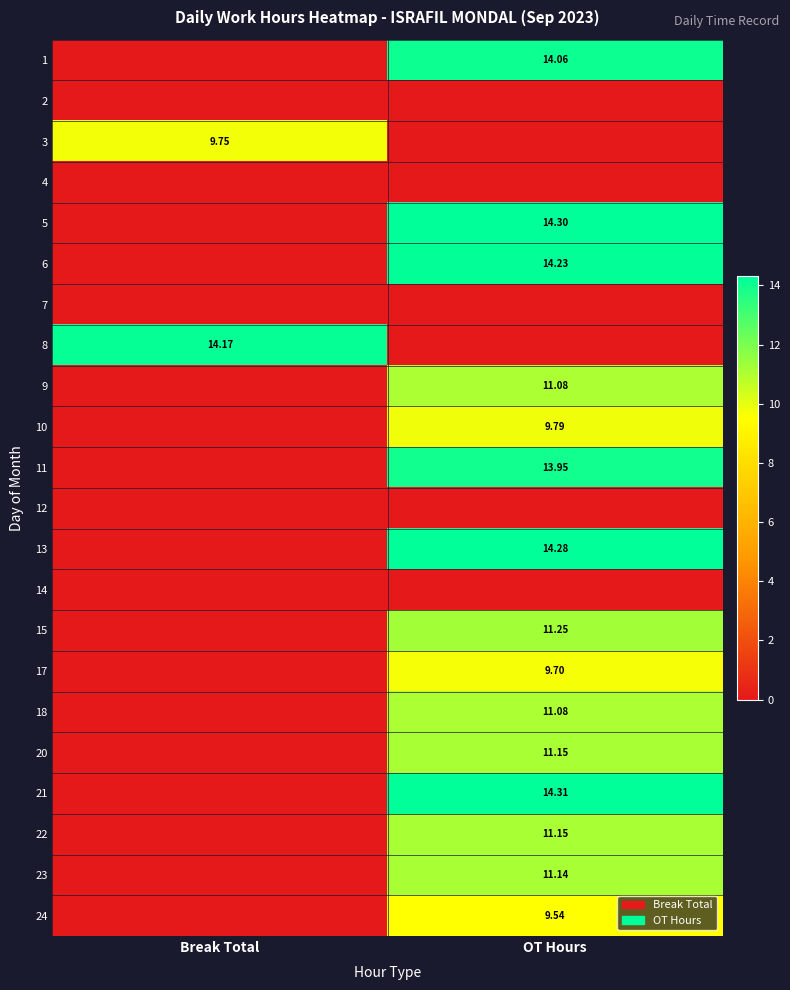

Between Break Total and OT Hours, which is larger?

OT Hours